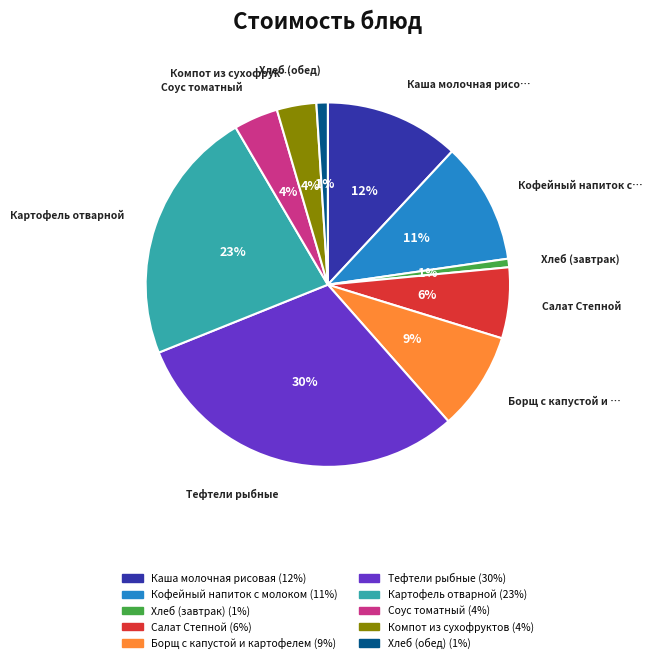

Which category has the biggest portion of the pie?

Тефтели рыбные